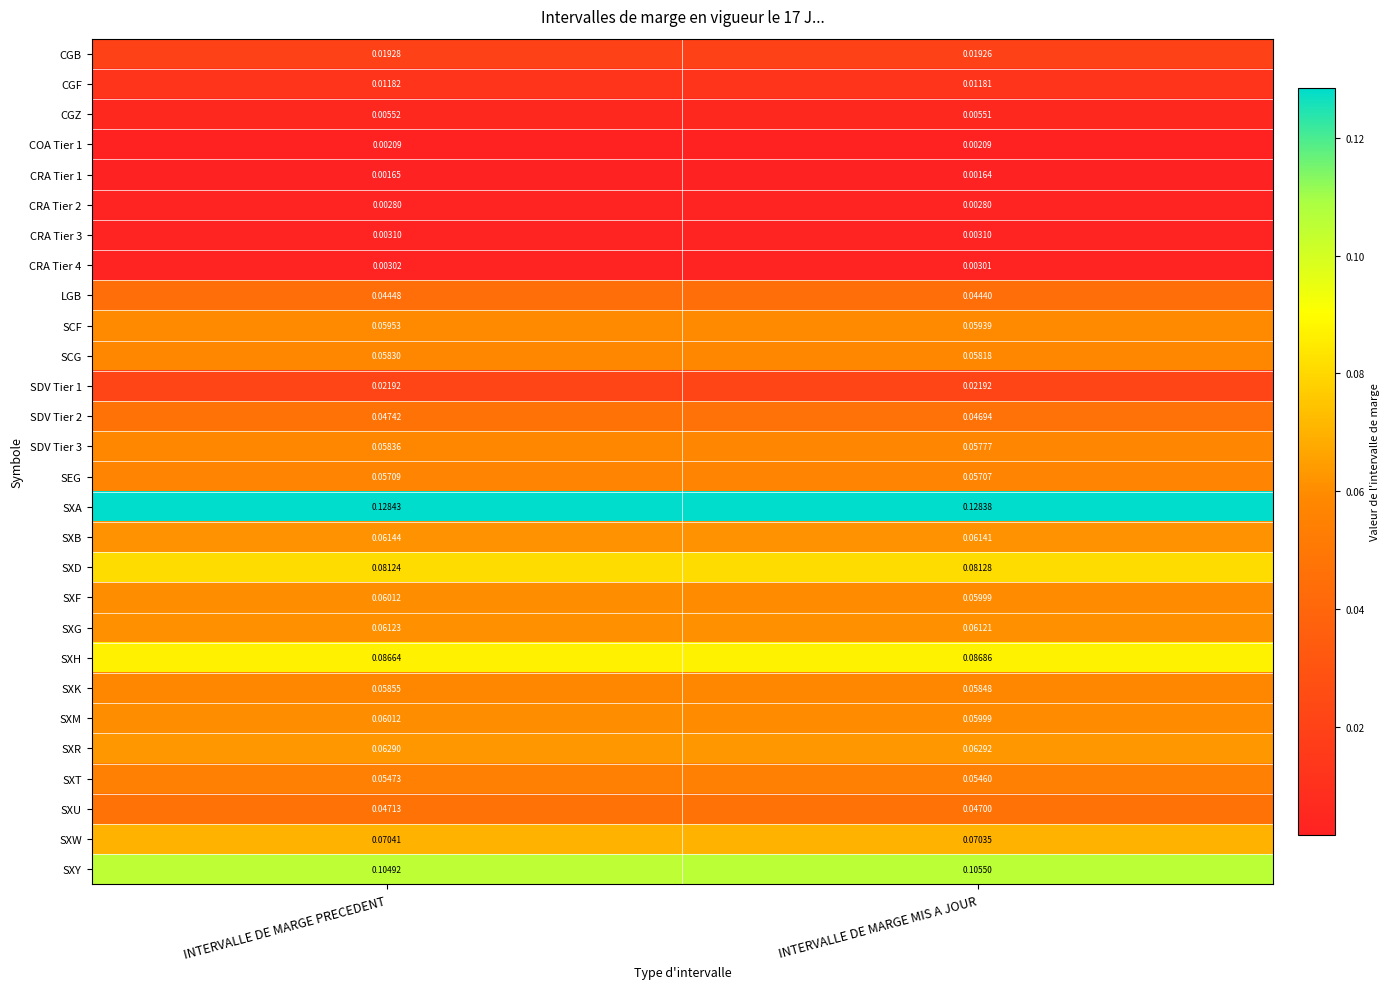

Where is CGB nearest to the value 0?

INTERVALLE DE MARGE MIS A JOUR